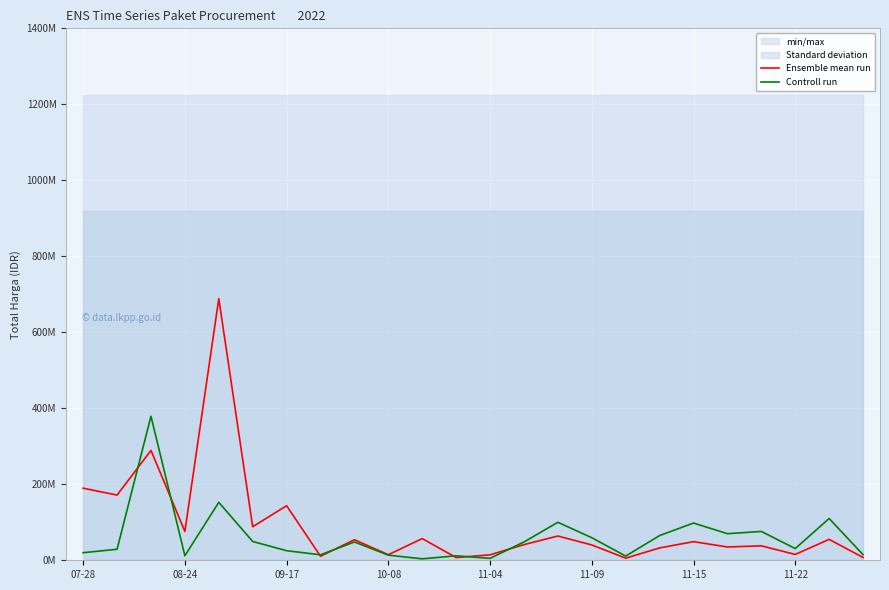

How many lines are shown in the chart?

2